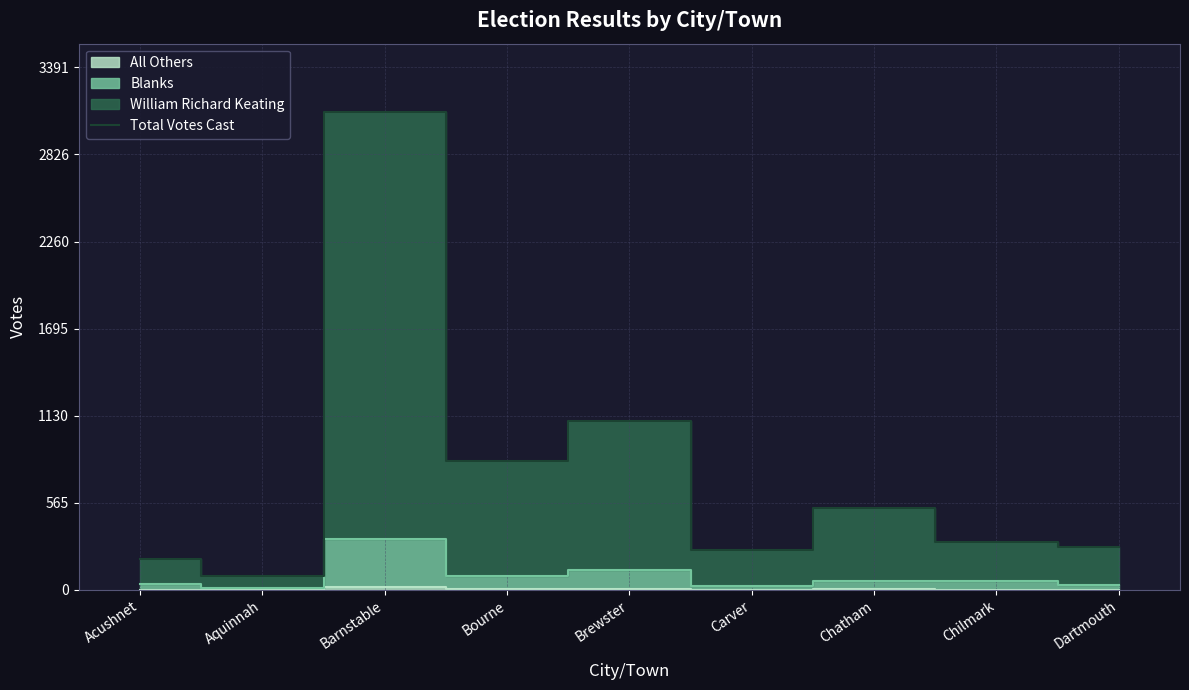

At which category does the data reach its first local peak?

Barnstable